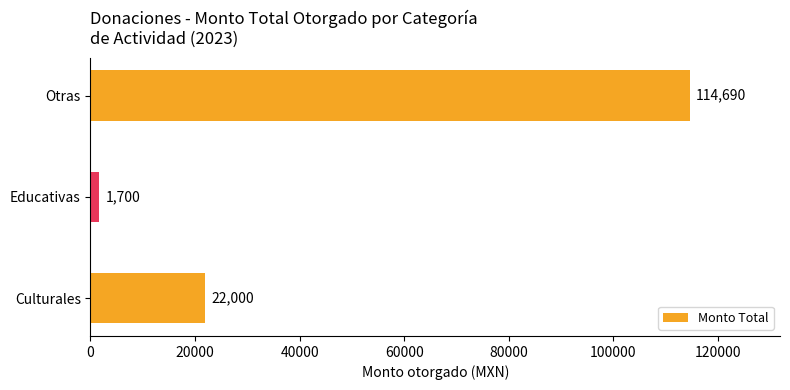

Which label corresponds to the largest value in the chart?

Otras